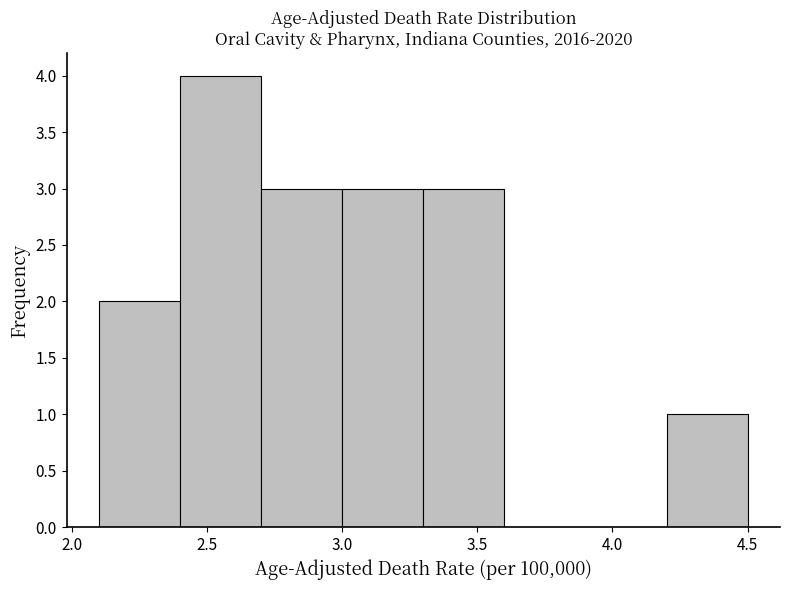

Reading left to right, transcribe this chart: for each bar, give the range it covers on the x-axis and its height. The values are not printed on the chart, so give them approximately, as read against the axis.

2.1 to 2.4: 2
2.4 to 2.7: 4
2.7 to 3.0: 3
3.0 to 3.3: 3
3.3 to 3.6: 3
3.6 to 3.9: 0
3.9 to 4.2: 0
4.2 to 4.5: 1